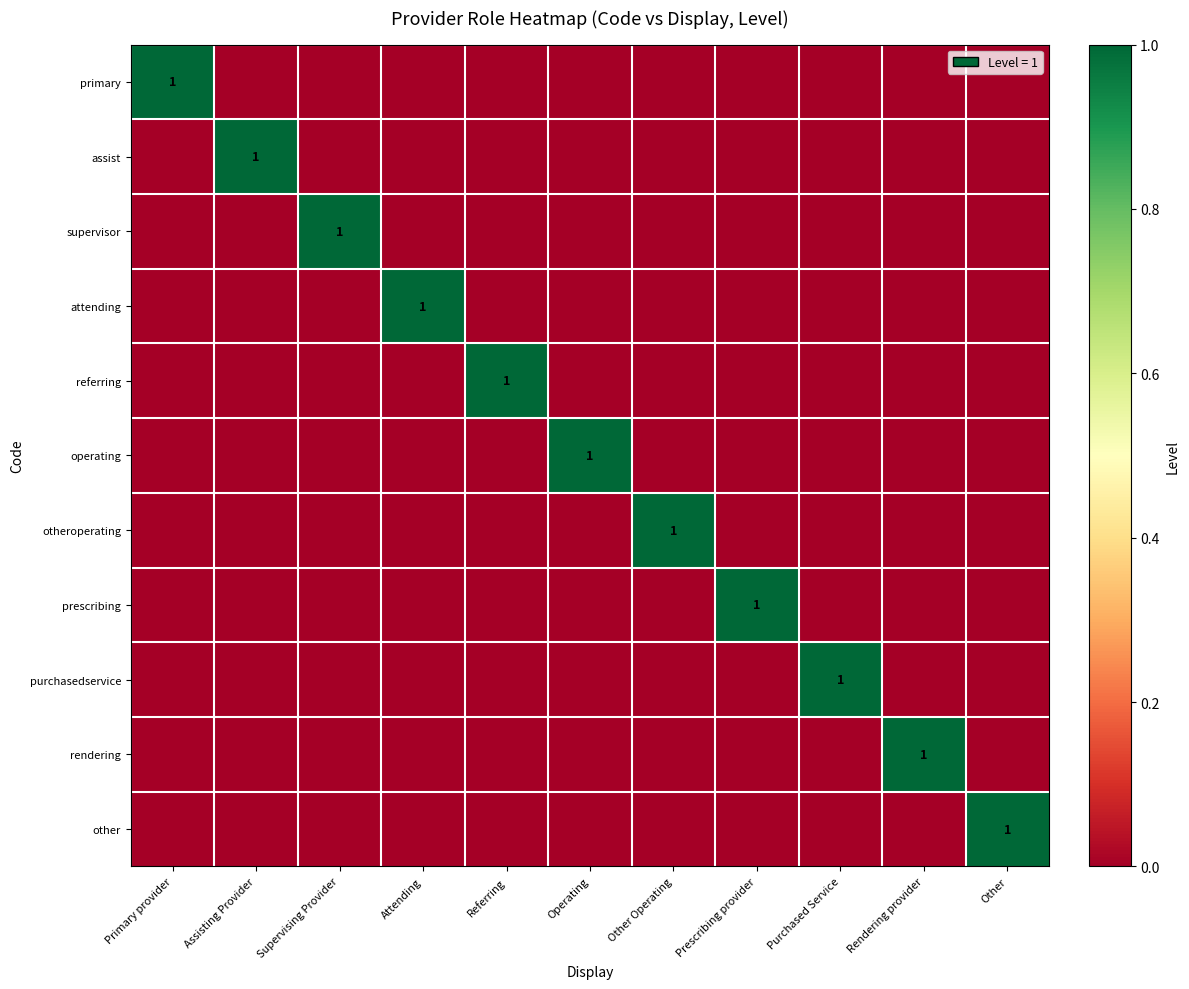

Which category has the lowest value across all series?

Assisting Provider